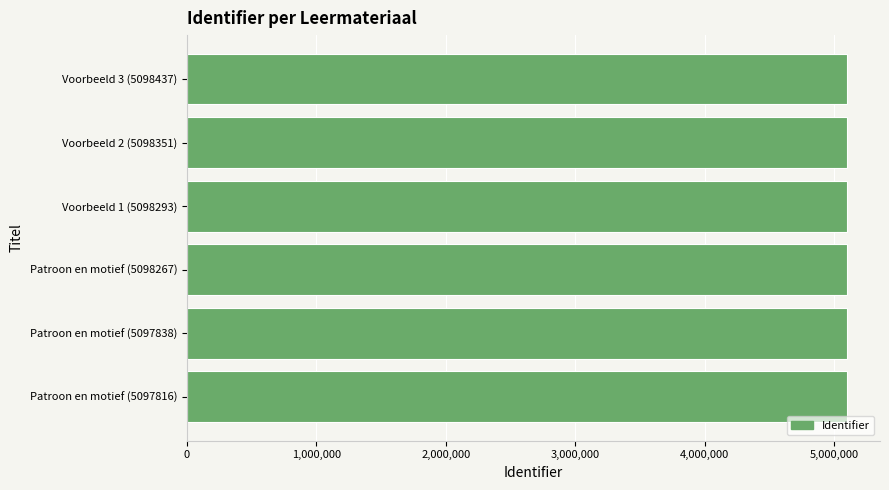

Is it true that the value at Voorbeeld 1 (5098293) is 5098293?

True